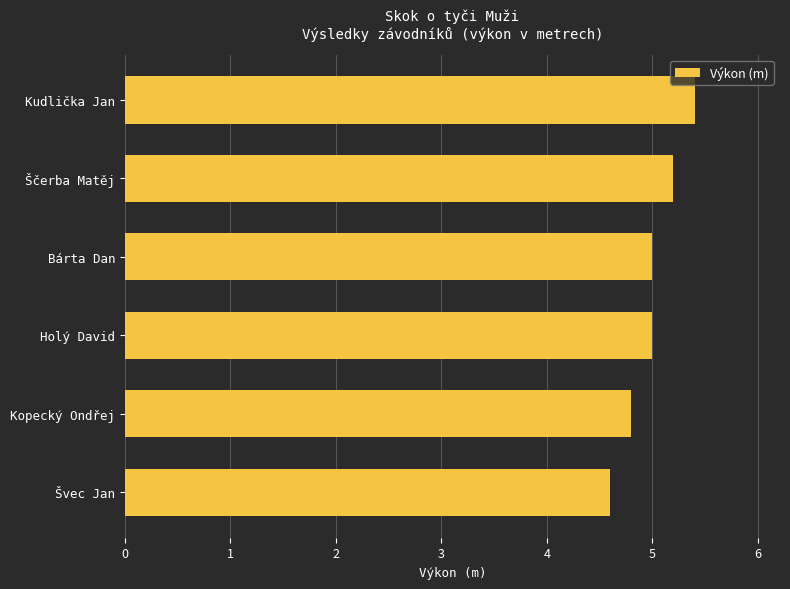

What position from the top is Holý David?

4